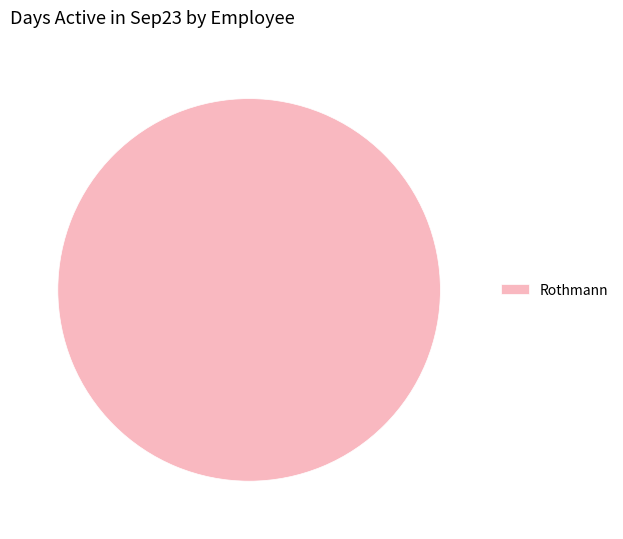

Rank the categories by value from highest to lowest.

Rothmann